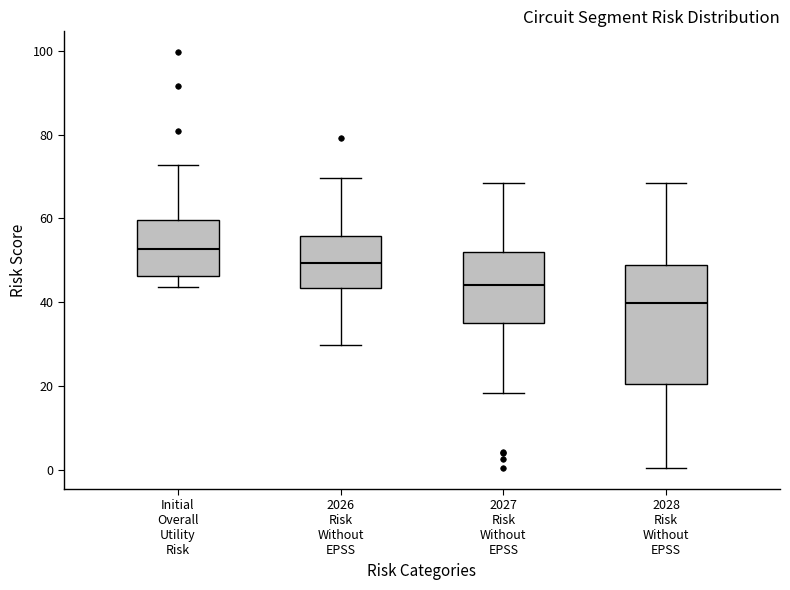

Reading left to right, read every box against the y-axis: the position of its median line, the range the box covers, and the ends of its whiskers. The values are not printed on the chart, so give them approximately, as read against the axis.

Initial Overall Utility Risk: median 52, box 46 to 60, whiskers 44 to 72
2026 Risk Without EPSS: median 50, box 44 to 56, whiskers 30 to 70
2027 Risk Without EPSS: median 44, box 36 to 52, whiskers 18 to 68
2028 Risk Without EPSS: median 40, box 20 to 48, whiskers 0 to 68